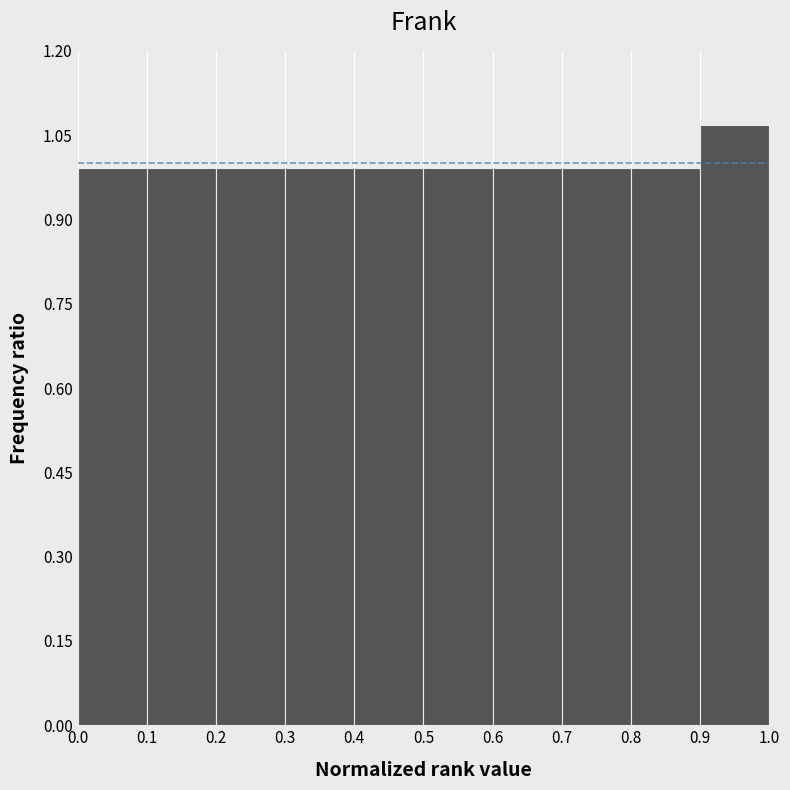

Reading left to right, list every bar in this chart as the range it spans on the x-axis followed by its height. The values are not printed on the chart, so give them approximately, as read against the axis.

0.0 to 0.1: 1.00
0.1 to 0.2: 1.00
0.2 to 0.3: 1.00
0.3 to 0.4: 1.00
0.4 to 0.5: 1.00
0.5 to 0.6: 1.00
0.6 to 0.7: 1.00
0.7 to 0.8: 1.00
0.8 to 0.9: 1.00
0.9 to 1.0: 1.06